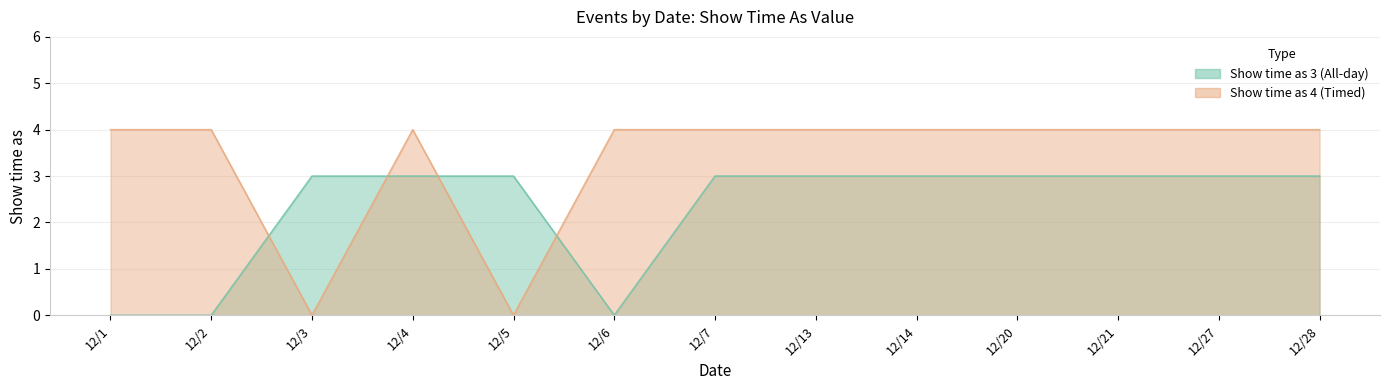

At which label is Show time as 3 (All-day) closest to 1?

12/1